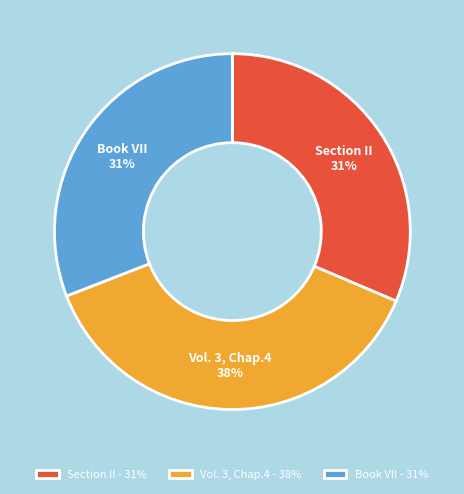

What percentage is the Book VII slice, to the nearest percent?

31%